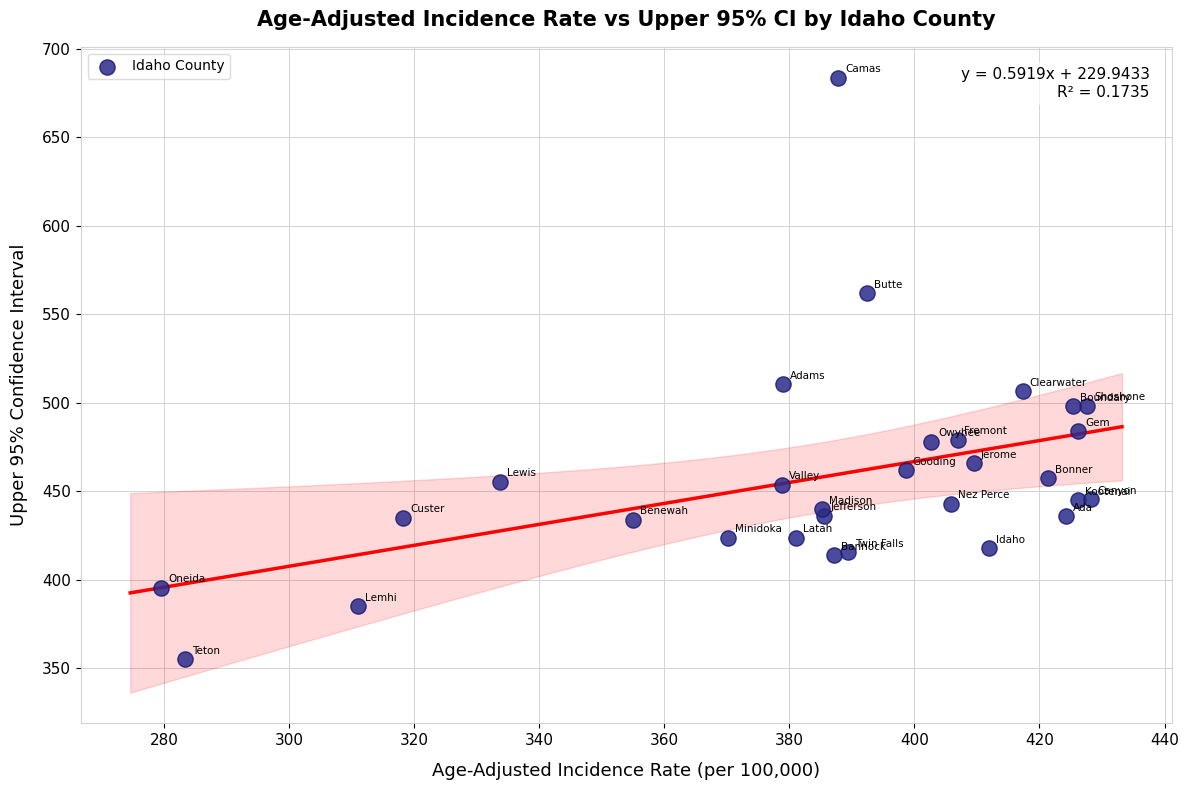

What Y value in the scatter plot is closest to 519?

510.4